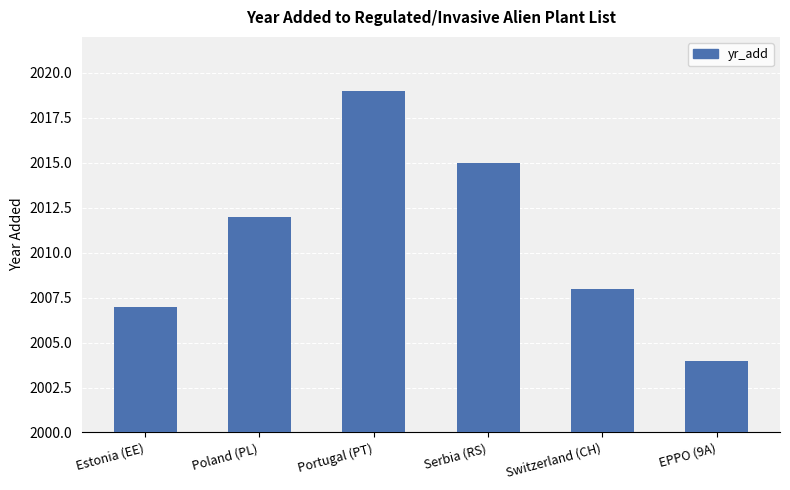

At which category does the chart reach its minimum across all series?

EPPO (9A)